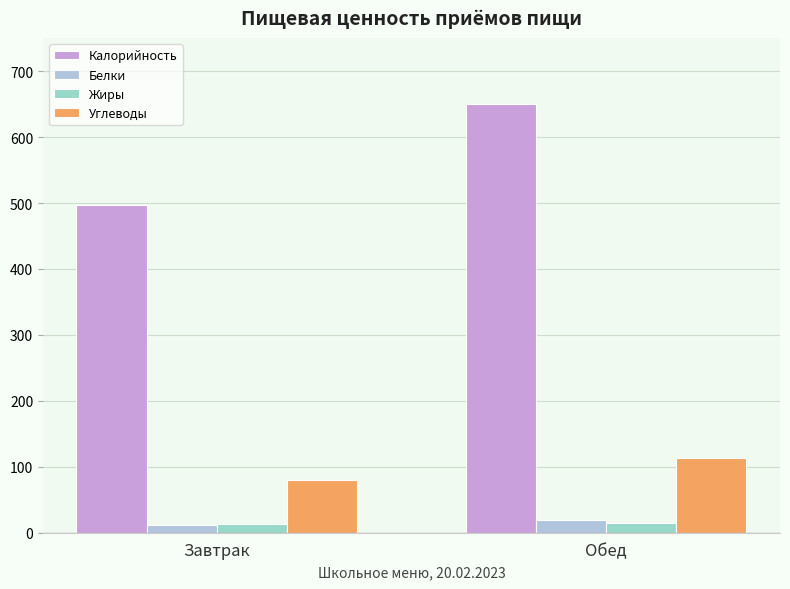

At which category is the sum across all series the highest?

Обед